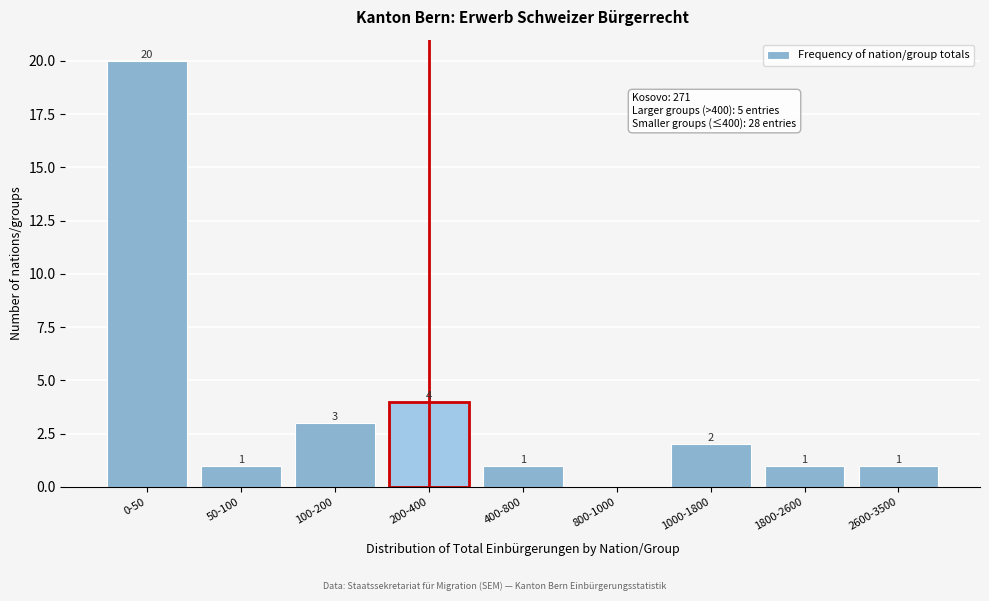

Reading right to left, what are all the values shown in this chart?

2600-3500=1	1800-2600=1	1000-1800=2	800-1000=0	400-800=1	200-400=4	100-200=3	50-100=1	0-50=20